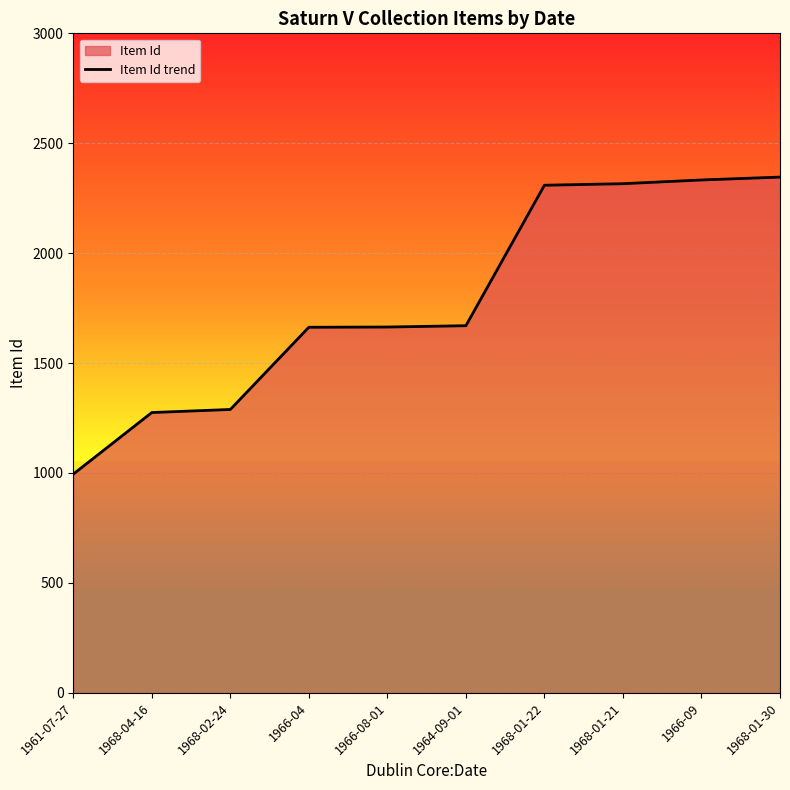

What is the value of the 1st point from the left?

995